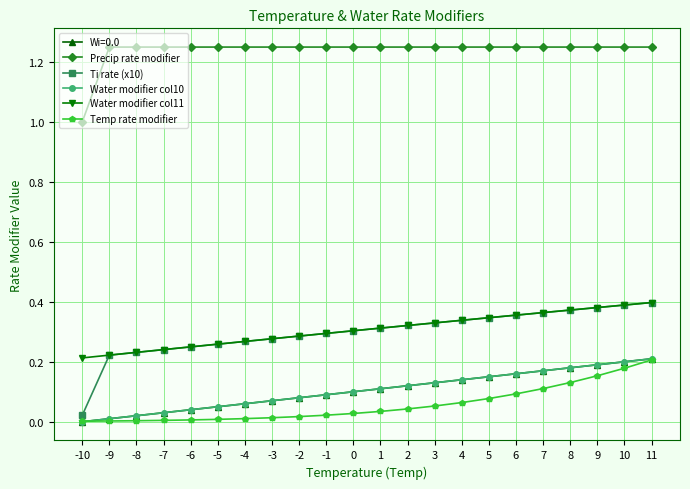

Does the chart have visible grid lines?

Yes